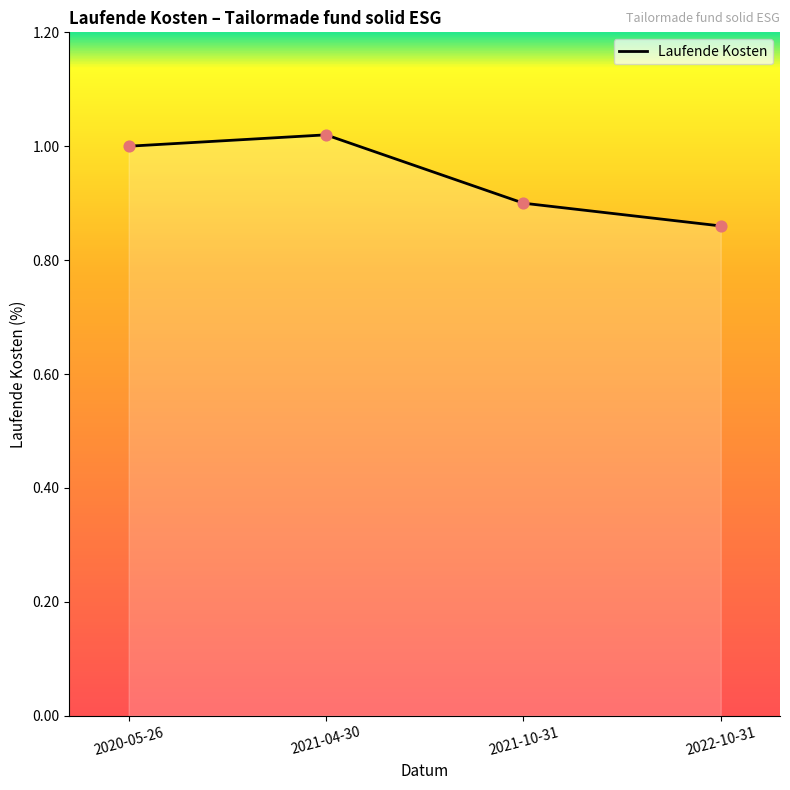

What is the change in value from 2020-05-26 to 2021-10-31?

-0.1